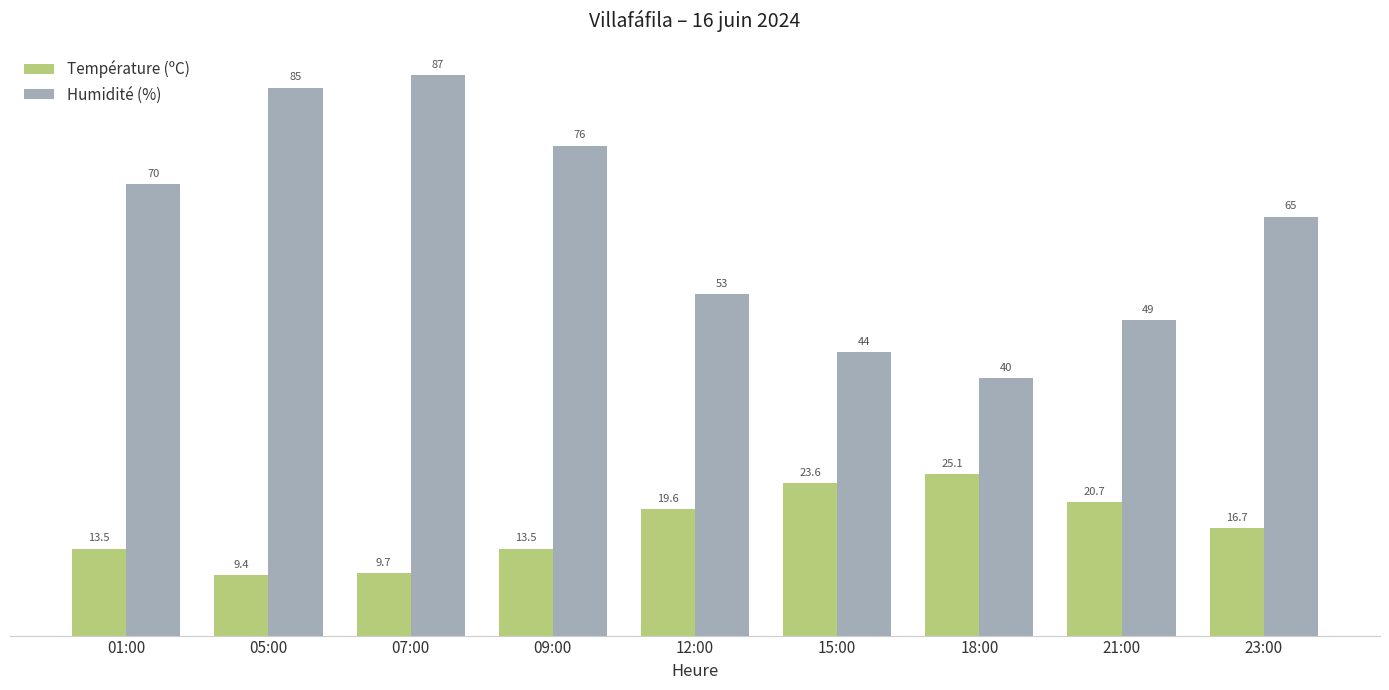

What is the label of the 2nd bar from the right?

21:00